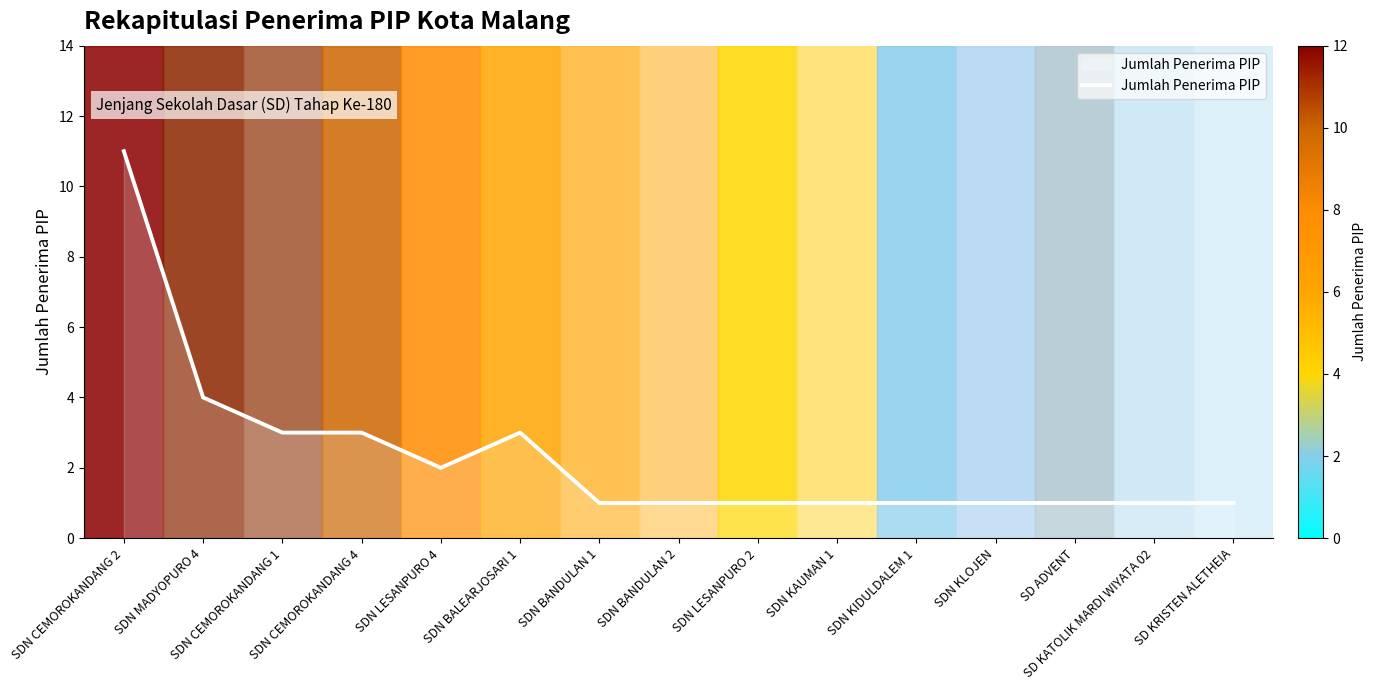

What is the difference between the maximum and second lowest values?

10